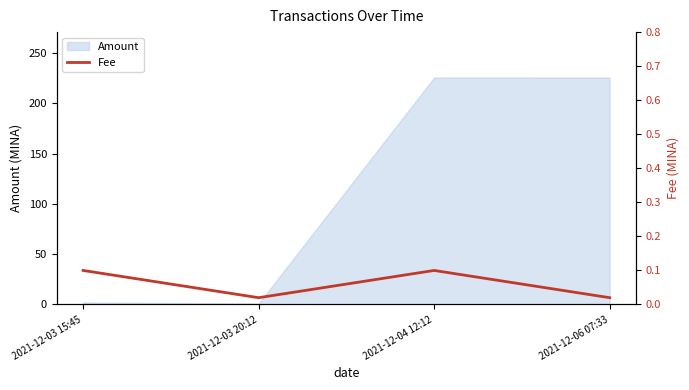

Between 2021-12-03 20:12 and 2021-12-03 15:45, which is larger?

2021-12-03 15:45